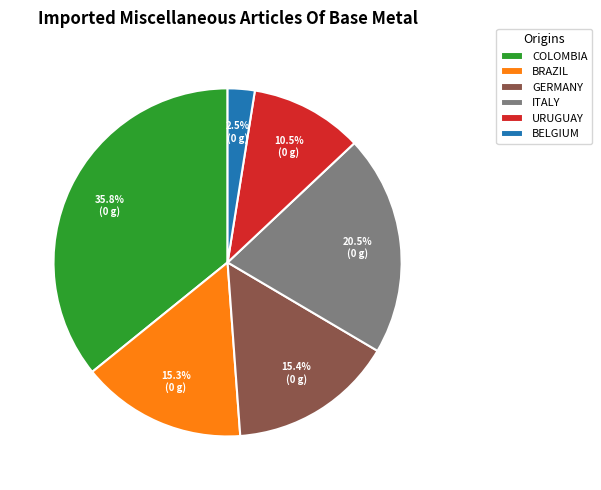

Which slice is the smallest?

BELGIUM